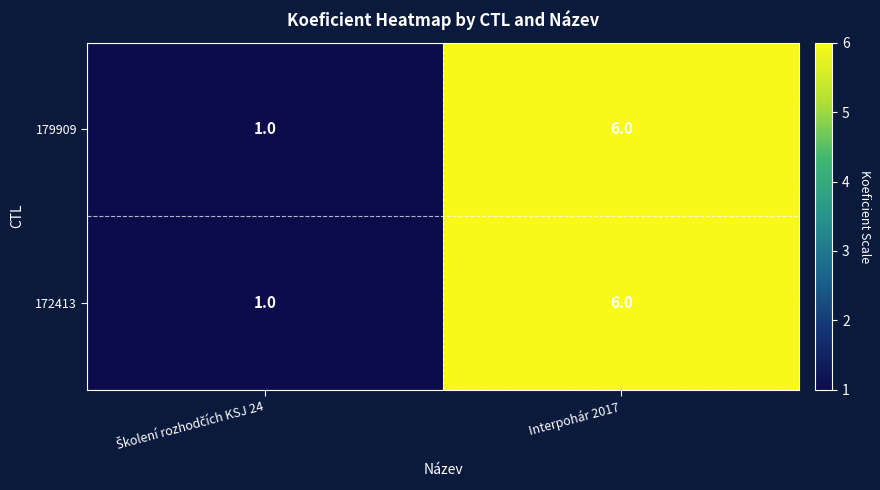

What is the average value of the 172413 series?

4